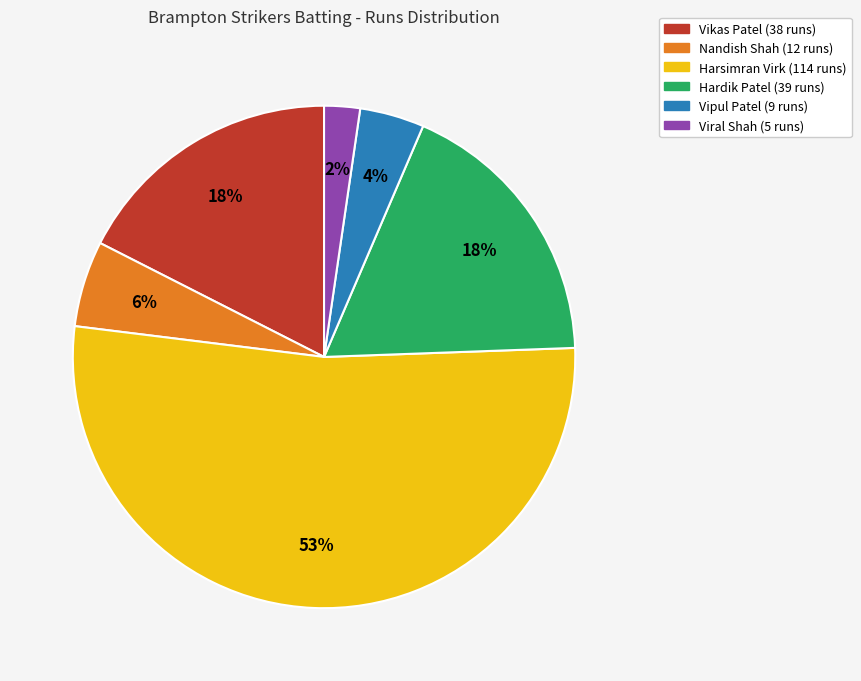

Do Harsimran Virk and Viral Shah together represent more than half of the pie?

Yes